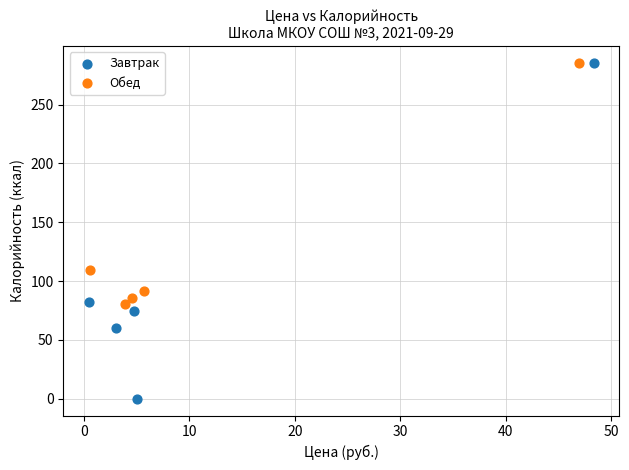

Which series contains the lowest Y value?

Завтрак